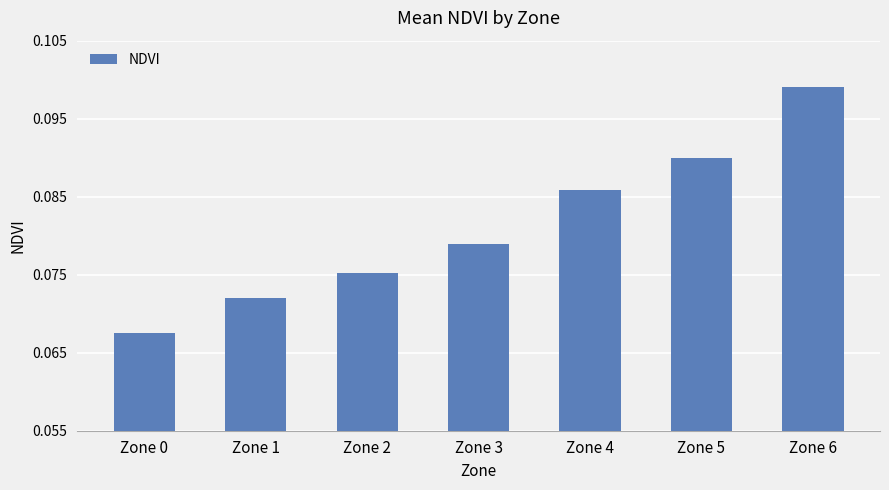

What is the sum of the values at Zone 5 and Zone 0?

0.2